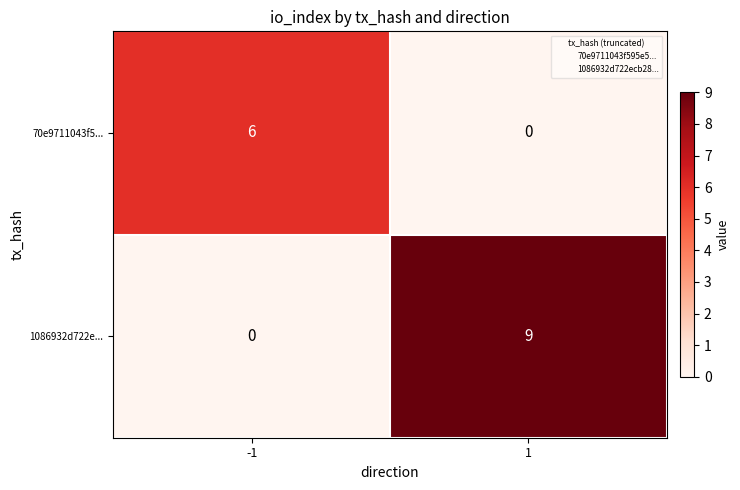

What is the sum of the 1086932d722e... values at 1 and -1?

9